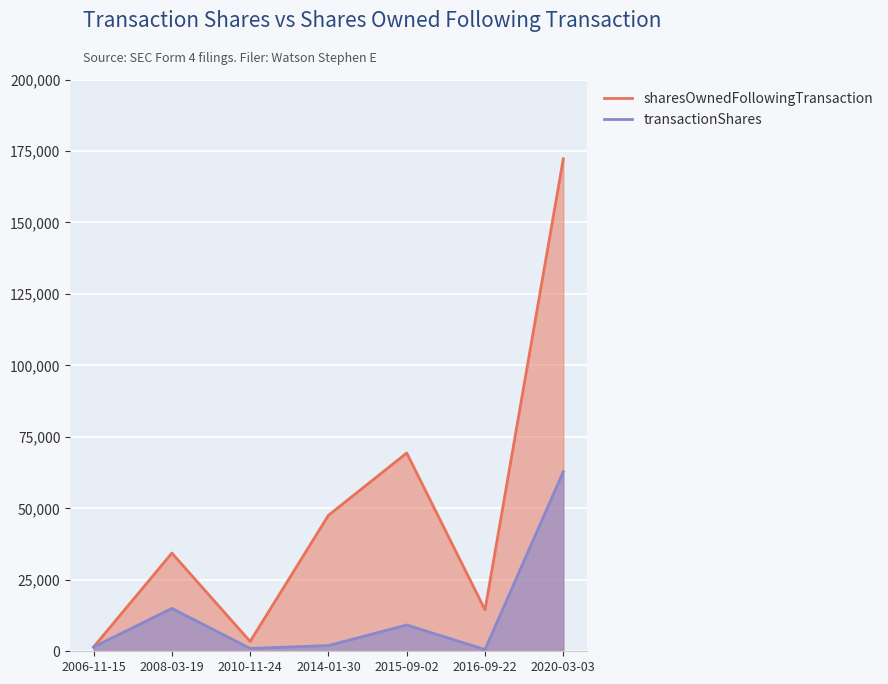

At which category does sharesOwnedFollowingTransaction reach its first local peak?

2008-03-19